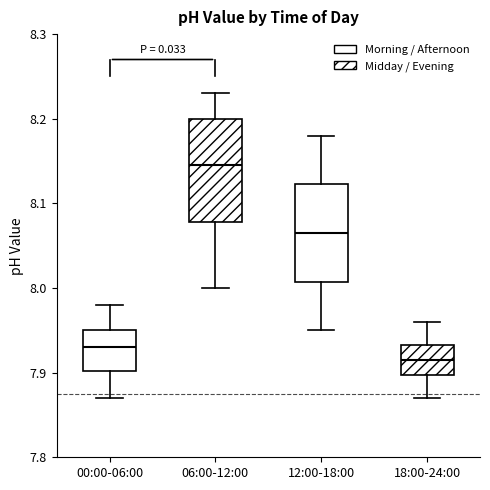

Reading left to right, transcribe this box plot: for each box, give where its median line is, the range the box spans, and where its two whiskers end, as read against the y-axis. The values are not printed on the chart, so give them approximately, as read against the axis.

00:00-06:00: median 7.93, box 7.90 to 7.95, whiskers 7.87 to 7.98
06:00-12:00: median 8.15, box 8.08 to 8.20, whiskers 8.00 to 8.23
12:00-18:00: median 8.07, box 8.01 to 8.12, whiskers 7.95 to 8.18
18:00-24:00: median 7.92, box 7.90 to 7.93, whiskers 7.87 to 7.96